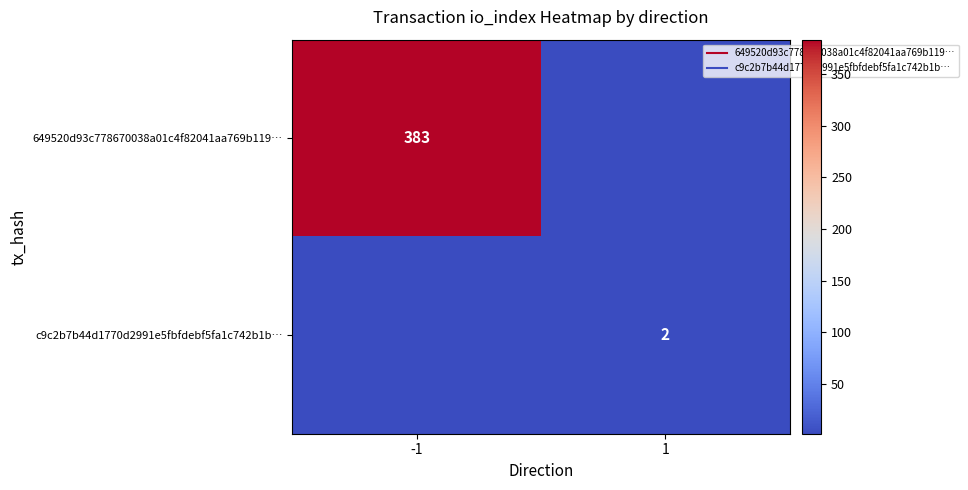

Rank the series by their maximum value, from highest to lowest.

649520d93c778670038a01c4f82041aa769b119…, c9c2b7b44d1770d2991e5fbfdebf5fa1c742b1b…